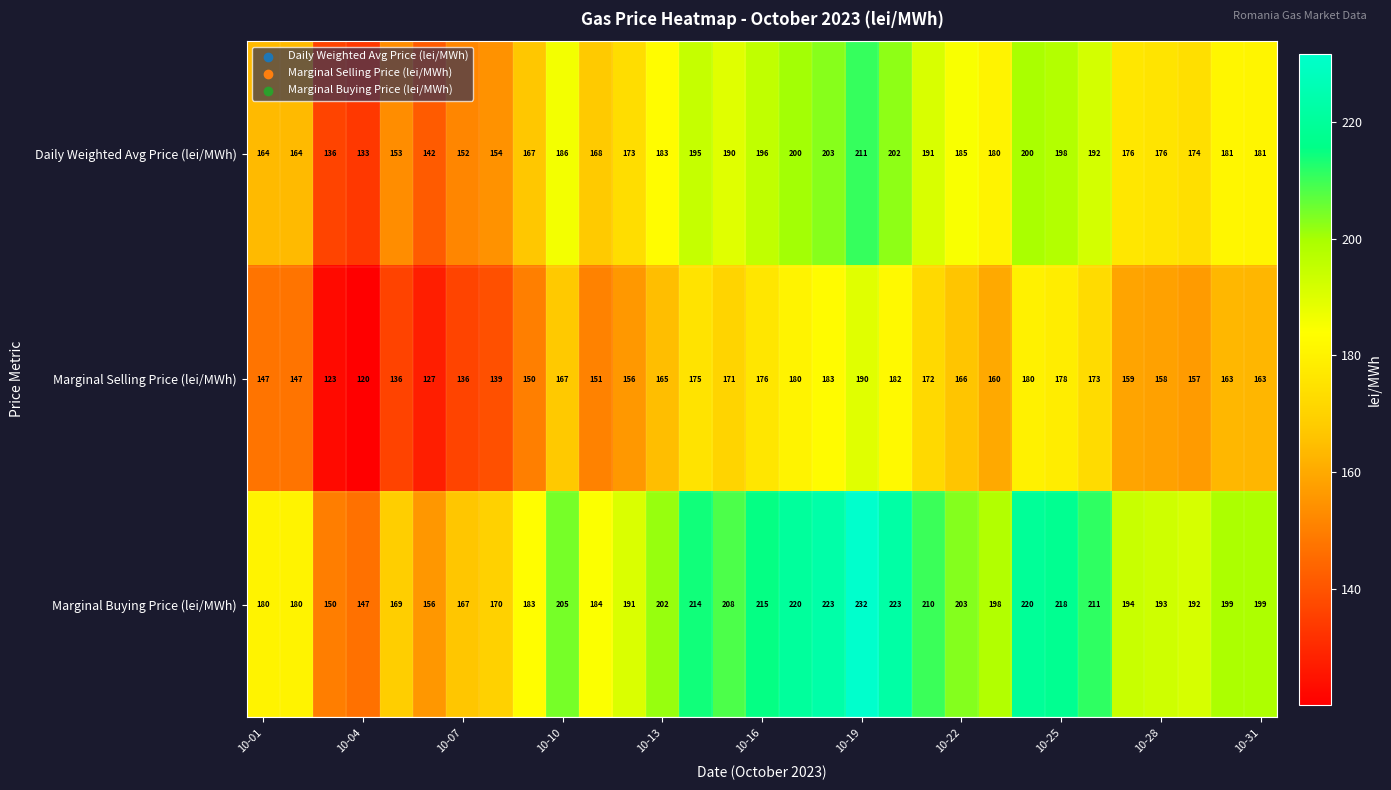

What is the minimum value for Marginal Buying Price (lei/MWh)?

147